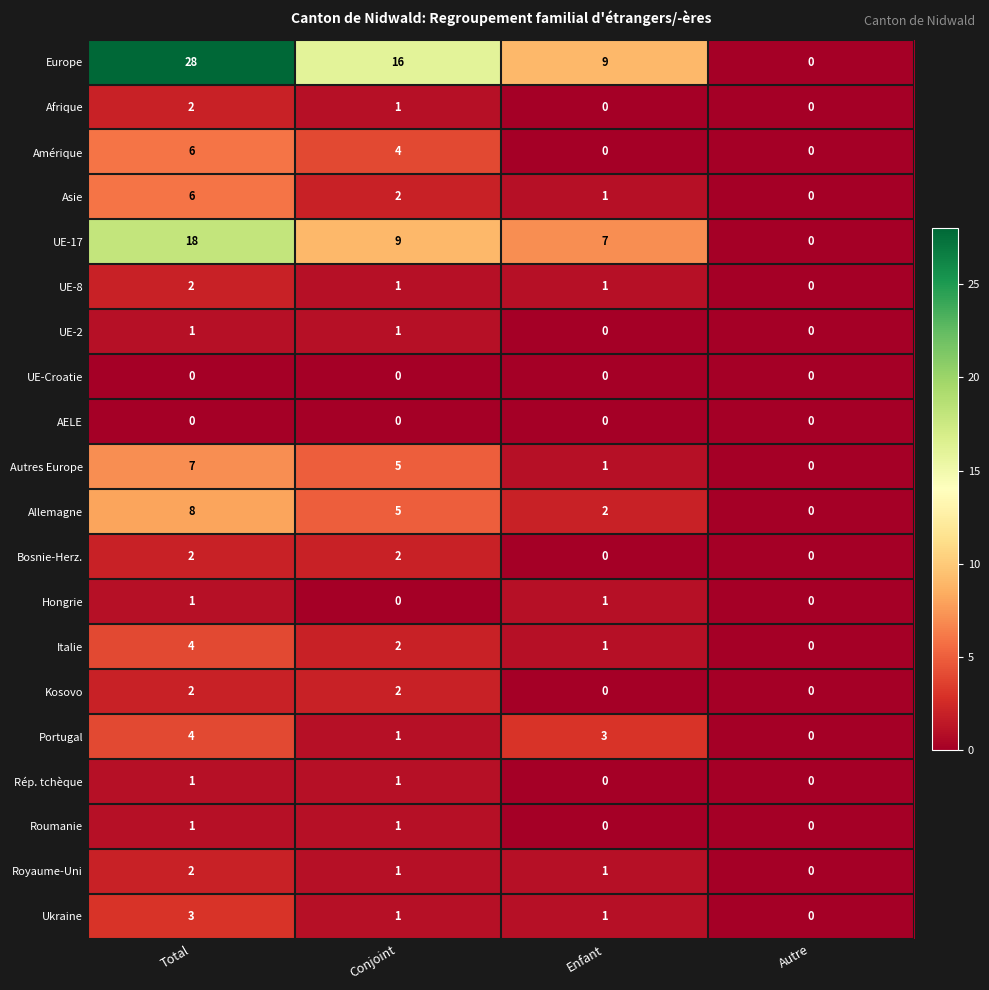

How many values in the Portugal series are below 3?

2